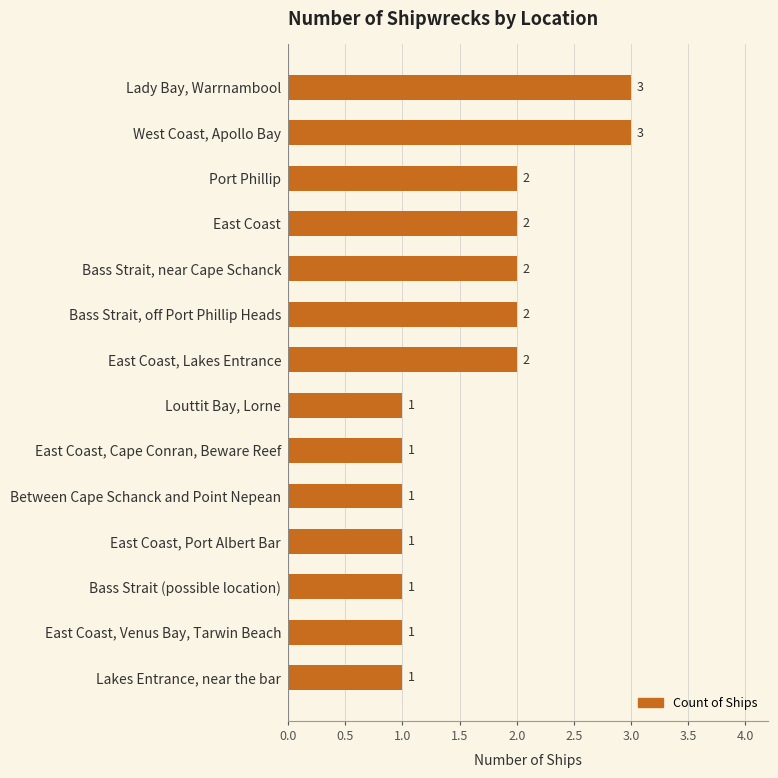

How many values are between 1 and 2?

12